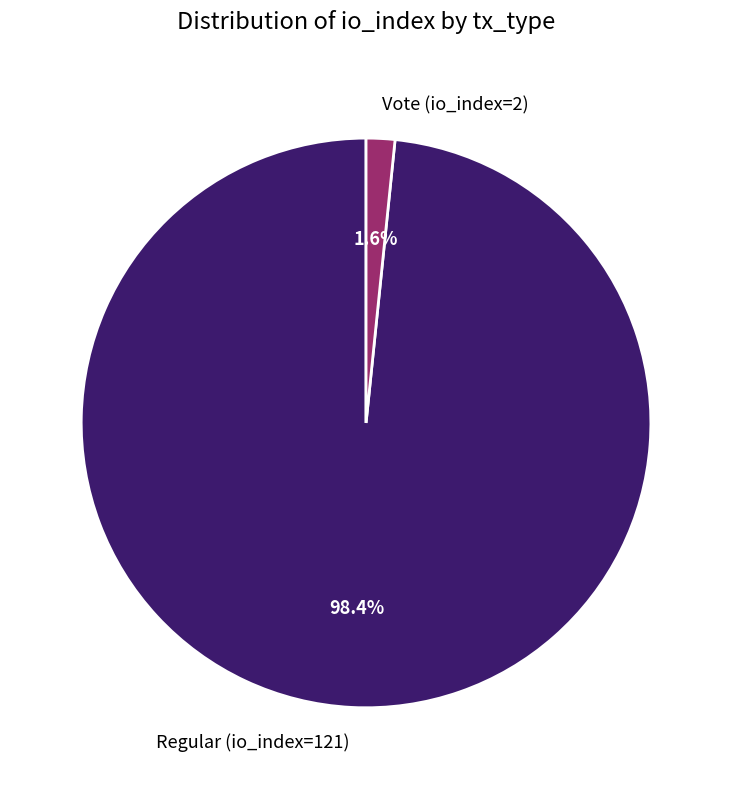

Is there a majority slice in this chart?

Yes